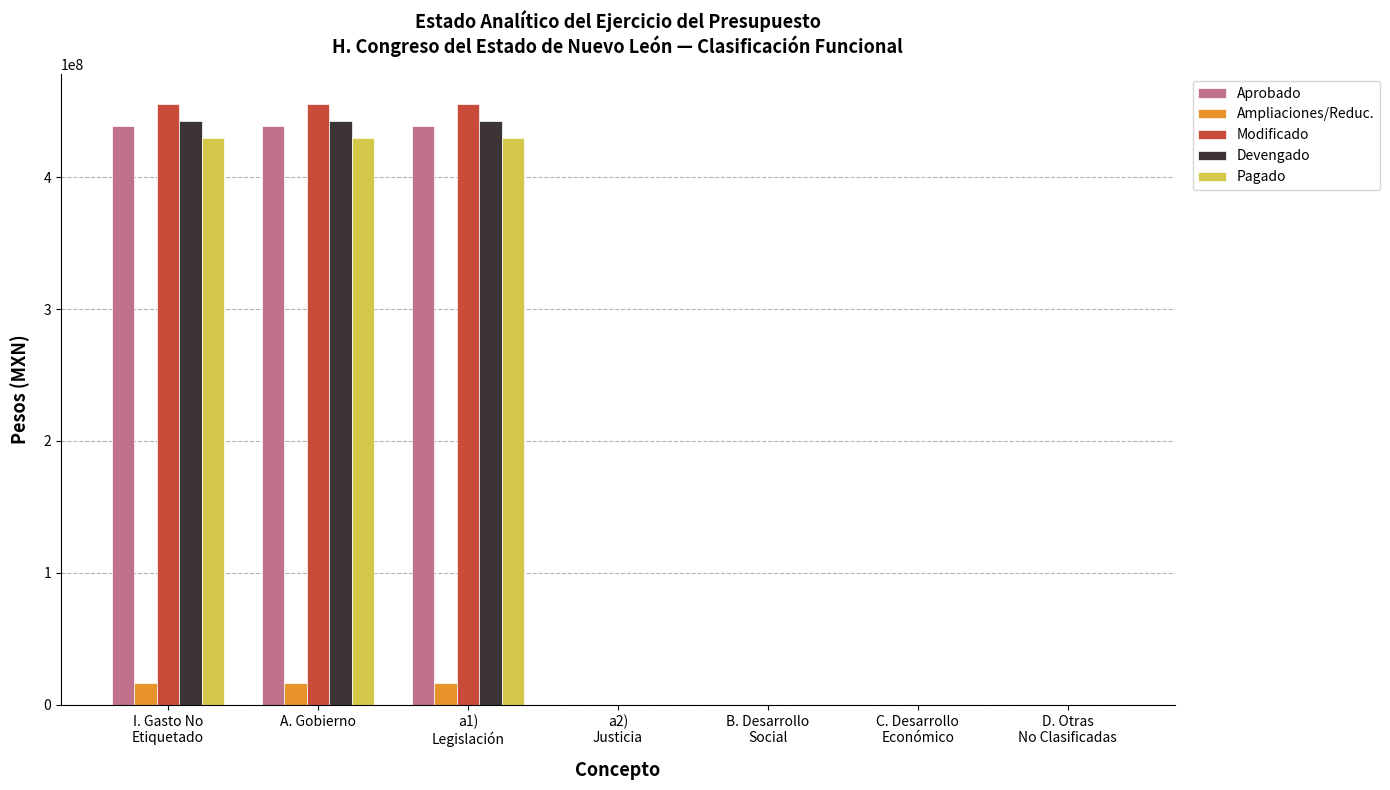

Reading left to right, list all the values displayed in this chart.

Aprobado: I. Gasto No
Etiquetado=439000000	A. Gobierno=439000000	a1)
Legislación=439000000	a2)
Justicia=0	B. Desarrollo
Social=0	C. Desarrollo
Económico=0	D. Otras
No Clasificadas=0
Ampliaciones/Reduc.: I. Gasto No
Etiquetado=16441949	A. Gobierno=16441949	a1)
Legislación=16441949	a2)
Justicia=0	B. Desarrollo
Social=0	C. Desarrollo
Económico=0	D. Otras
No Clasificadas=0
Modificado: I. Gasto No
Etiquetado=455441949	A. Gobierno=455441949	a1)
Legislación=455441949	a2)
Justicia=0	B. Desarrollo
Social=0	C. Desarrollo
Económico=0	D. Otras
No Clasificadas=0
Devengado: I. Gasto No
Etiquetado=442810802	A. Gobierno=442810802	a1)
Legislación=442810802	a2)
Justicia=0	B. Desarrollo
Social=0	C. Desarrollo
Económico=0	D. Otras
No Clasificadas=0
Pagado: I. Gasto No
Etiquetado=429626105	A. Gobierno=429626105	a1)
Legislación=429626105	a2)
Justicia=0	B. Desarrollo
Social=0	C. Desarrollo
Económico=0	D. Otras
No Clasificadas=0